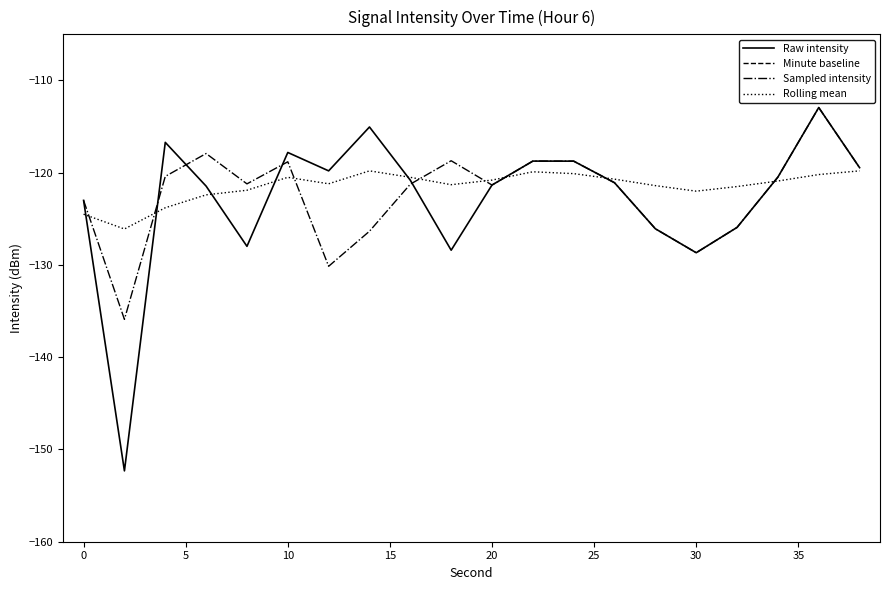

Is it true that Sampled intensity equals -118.8 at 10?

True